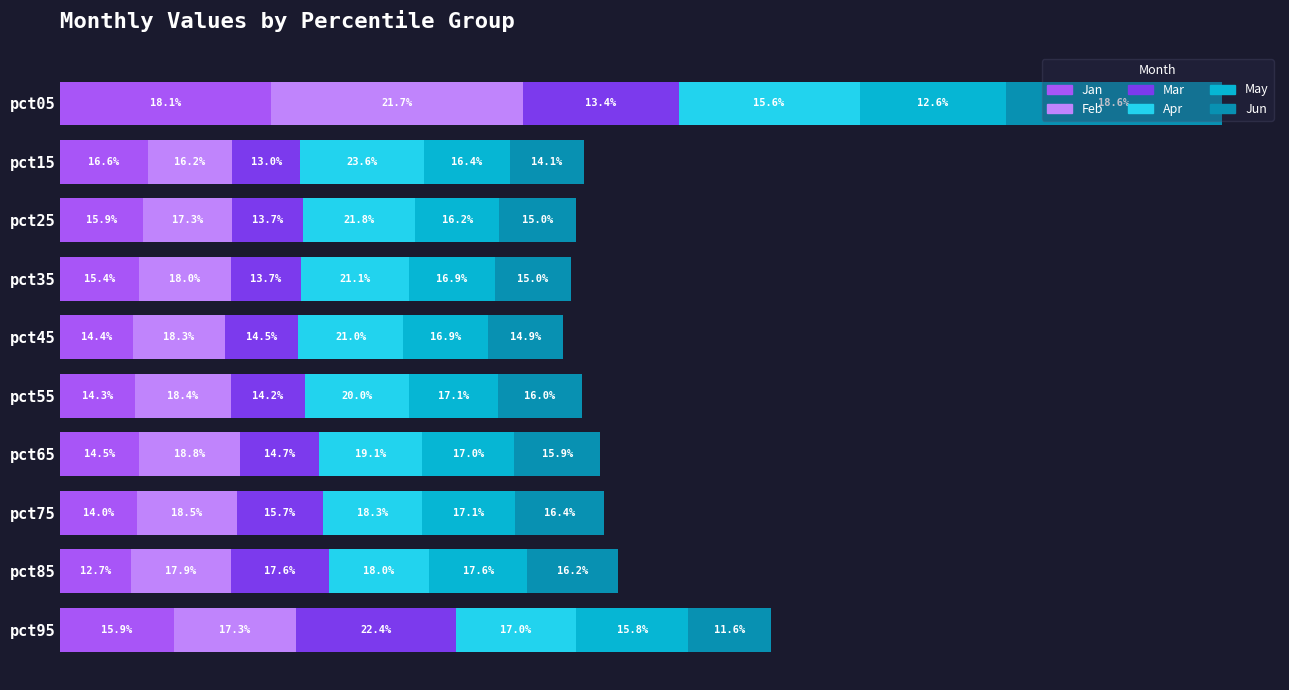

How many May values are between 0 and 1?

10